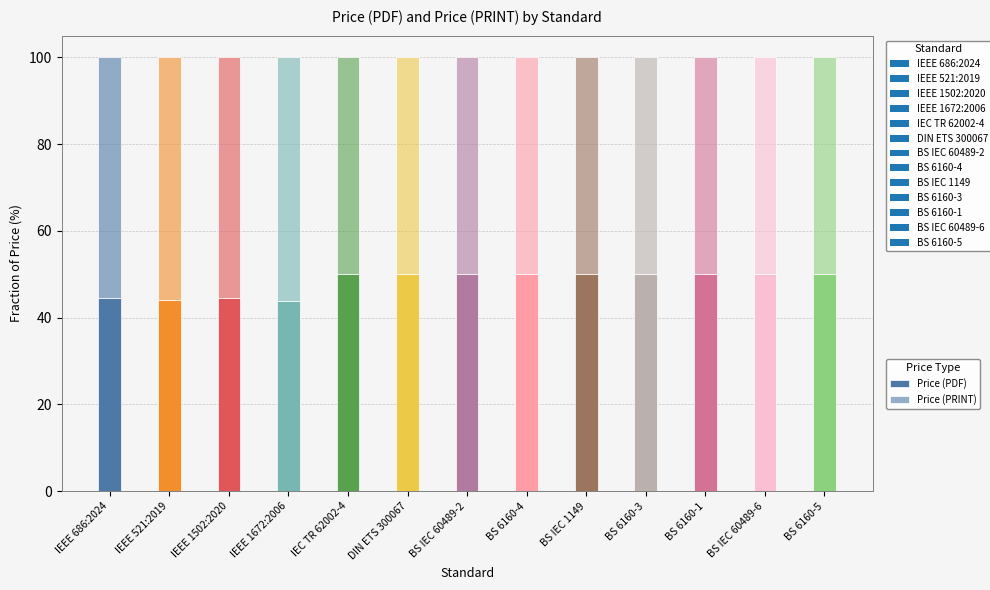

What position from the right is BS 6160-1?

3